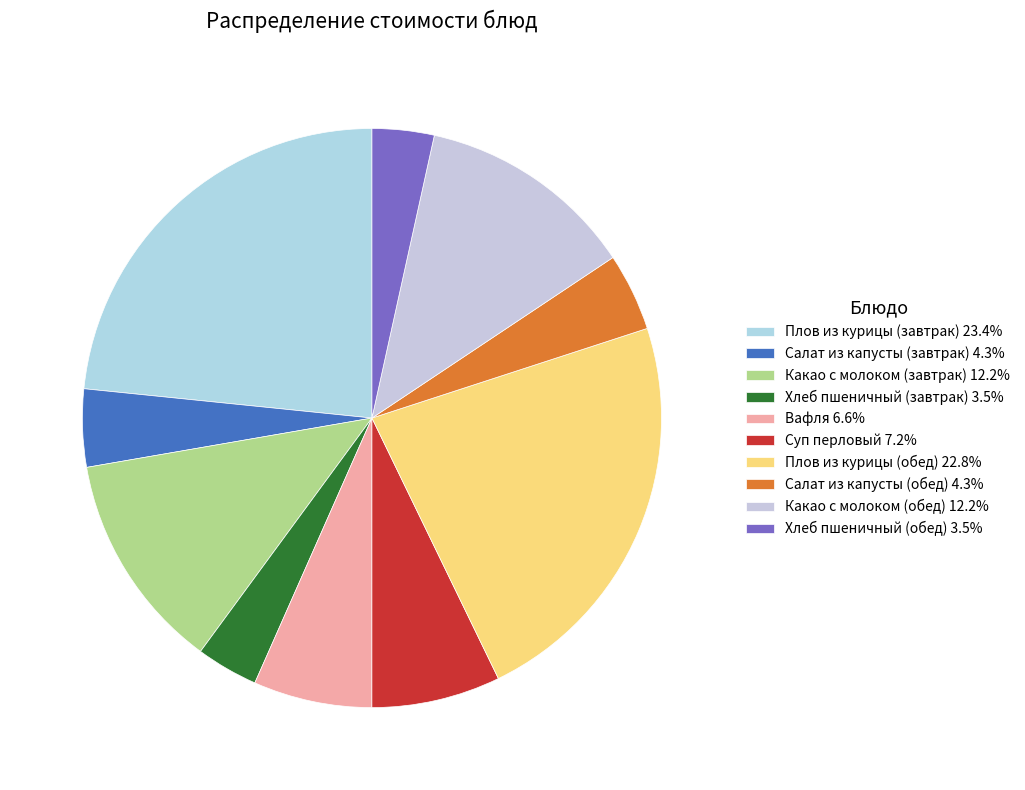

Count the number of slices in the pie.

10